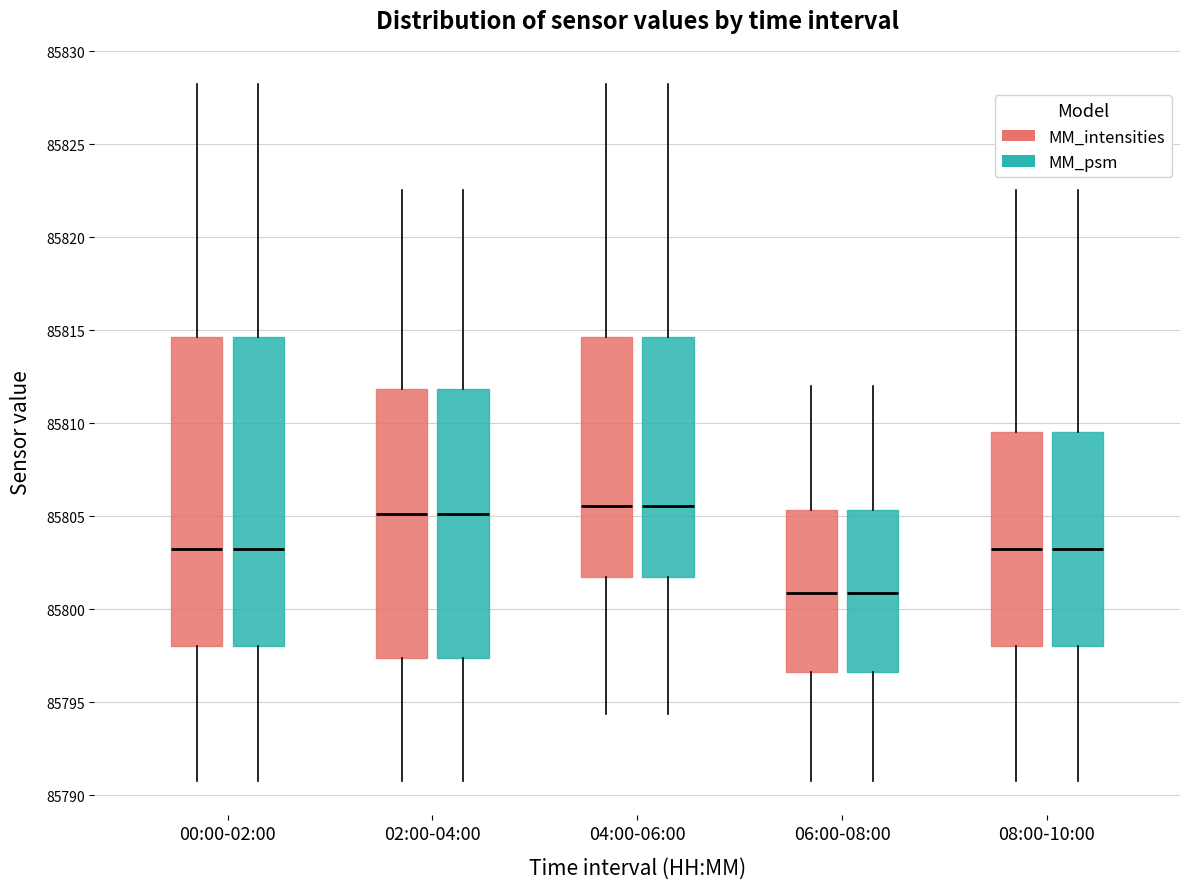

Reading left to right, transcribe this box plot: for each box, give where its median line is, the range the box spans, and where its two whiskers end, as read against the y-axis. The values are not printed on the chart, so give them approximately, as read against the axis.

00:00-02:00 (MM_intensities): median 85803.0, box 85798.0 to 85814.5, whiskers 85791.0 to 85828.5
00:00-02:00 (MM_psm): median 85803.0, box 85798.0 to 85814.5, whiskers 85791.0 to 85828.5
02:00-04:00 (MM_intensities): median 85805.0, box 85797.5 to 85812.0, whiskers 85791.0 to 85822.5
02:00-04:00 (MM_psm): median 85805.0, box 85797.5 to 85812.0, whiskers 85791.0 to 85822.5
04:00-06:00 (MM_intensities): median 85805.5, box 85801.5 to 85814.5, whiskers 85794.5 to 85828.5
04:00-06:00 (MM_psm): median 85805.5, box 85801.5 to 85814.5, whiskers 85794.5 to 85828.5
06:00-08:00 (MM_intensities): median 85801.0, box 85796.5 to 85805.5, whiskers 85791.0 to 85812.0
06:00-08:00 (MM_psm): median 85801.0, box 85796.5 to 85805.5, whiskers 85791.0 to 85812.0
08:00-10:00 (MM_intensities): median 85803.0, box 85798.0 to 85809.5, whiskers 85791.0 to 85822.5
08:00-10:00 (MM_psm): median 85803.0, box 85798.0 to 85809.5, whiskers 85791.0 to 85822.5